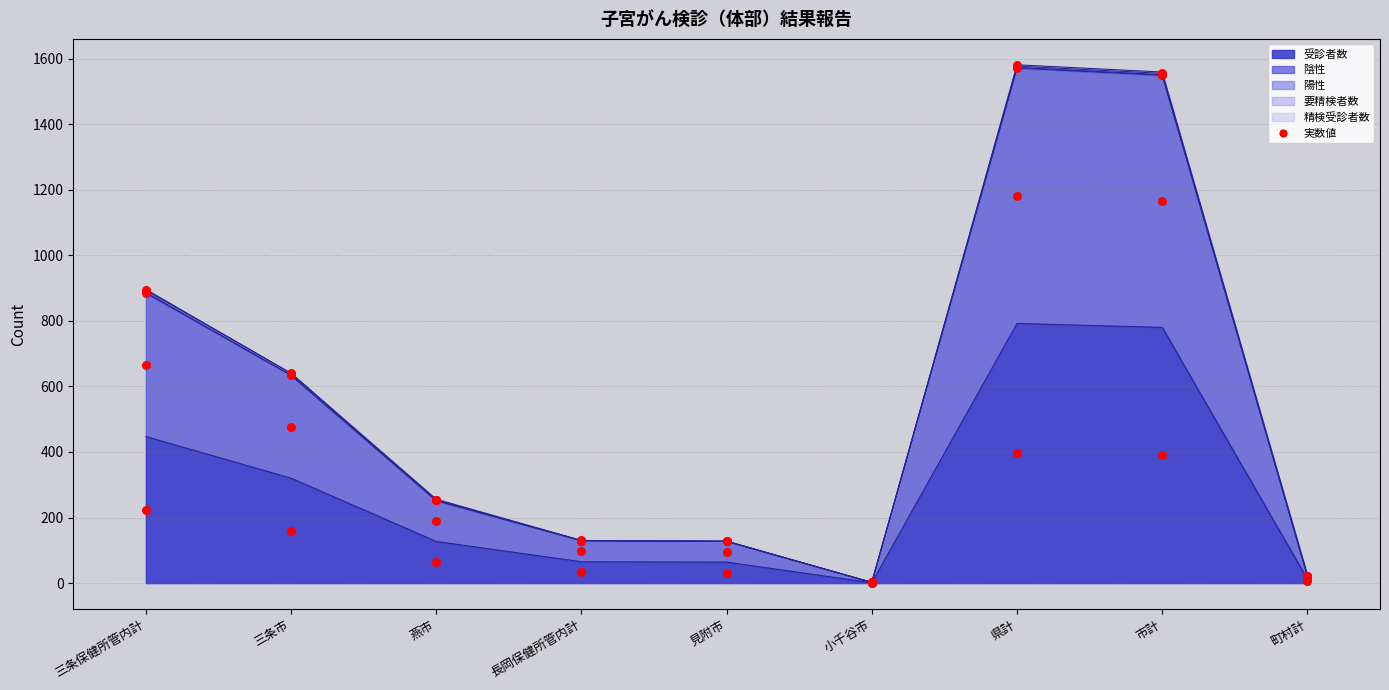

Which series reaches the maximum Y coordinate?

受診者数